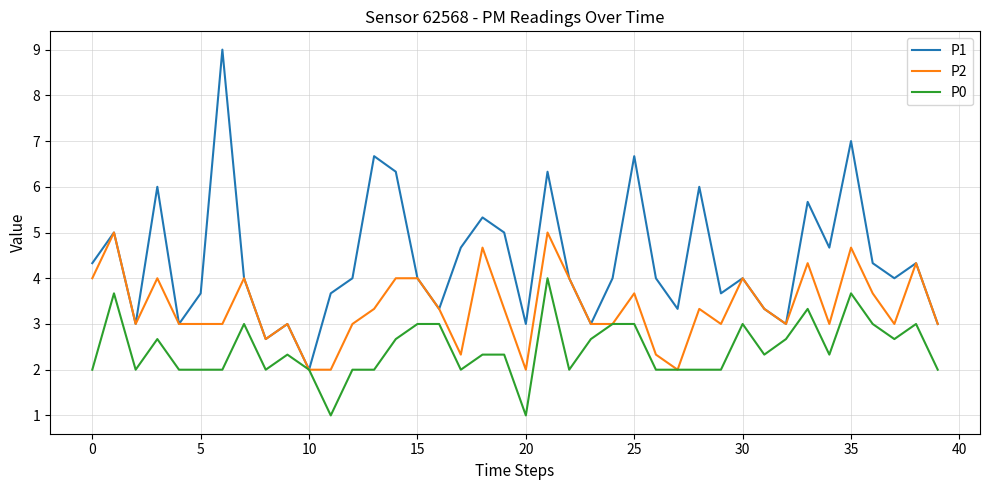

What is the average value of the P0 series?

2.4